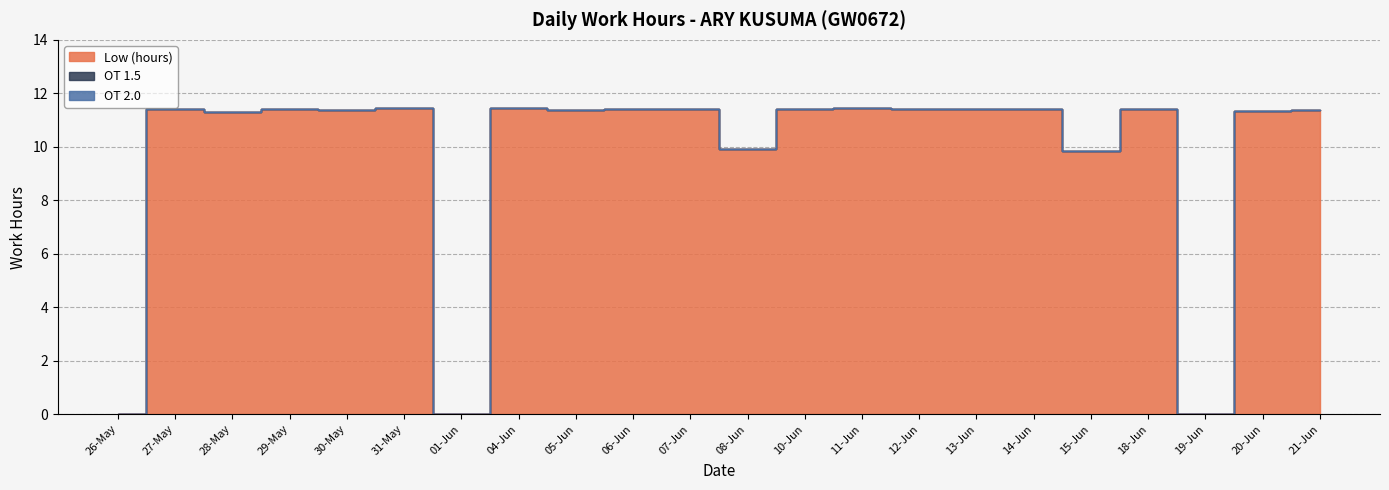

What are all the series names shown in the legend?

Low (hours), OT 1.5, OT 2.0